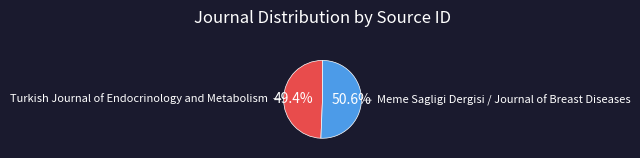

How many slices are in this pie chart?

2